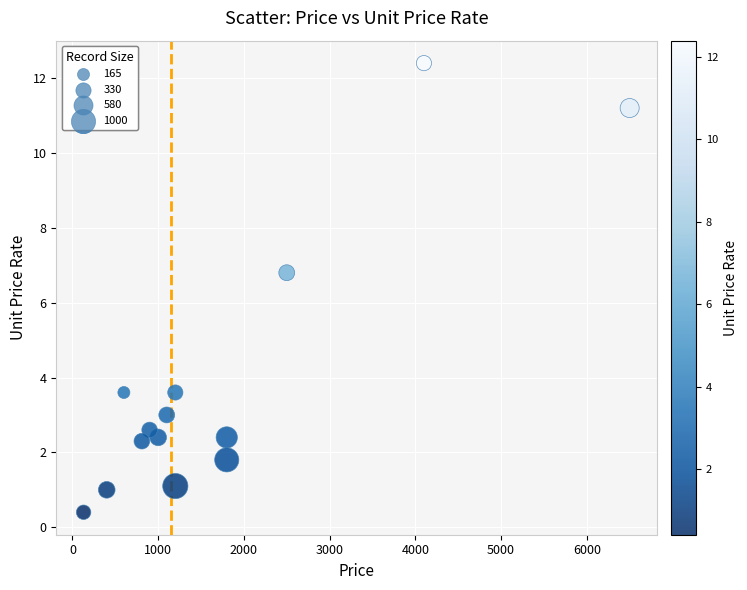

What Y value in the scatter plot is closest to 6?

6.8